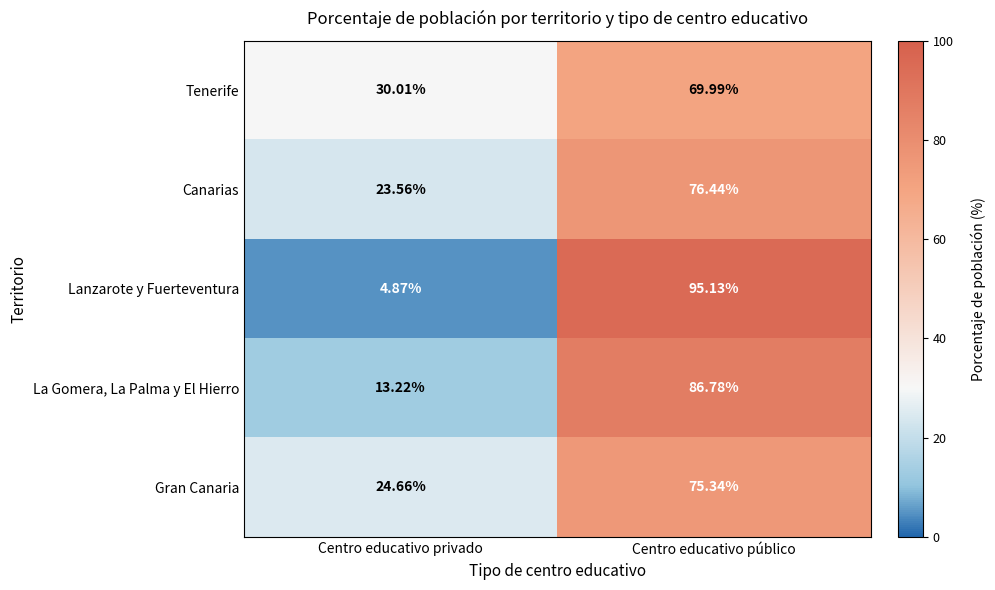

At which category is the sum across all series the highest?

Centro educativo público